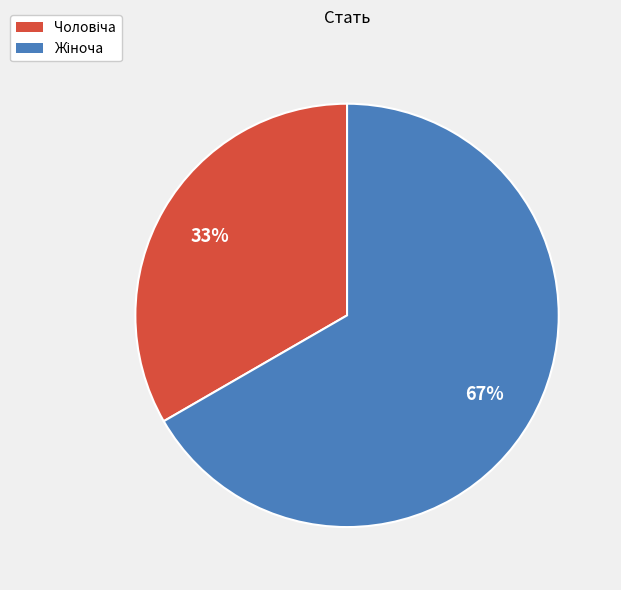

To the nearest percent, what is the average slice percentage?

50%